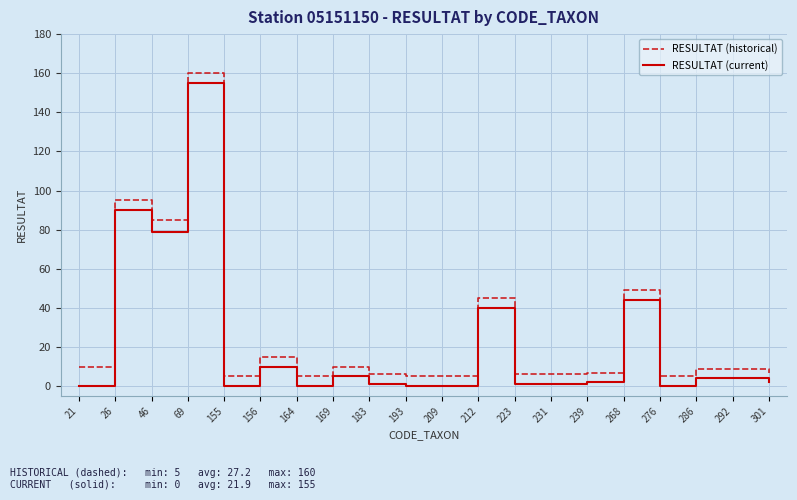

True or false: RESULTAT (current) and RESULTAT (historical) cross at least once.

False